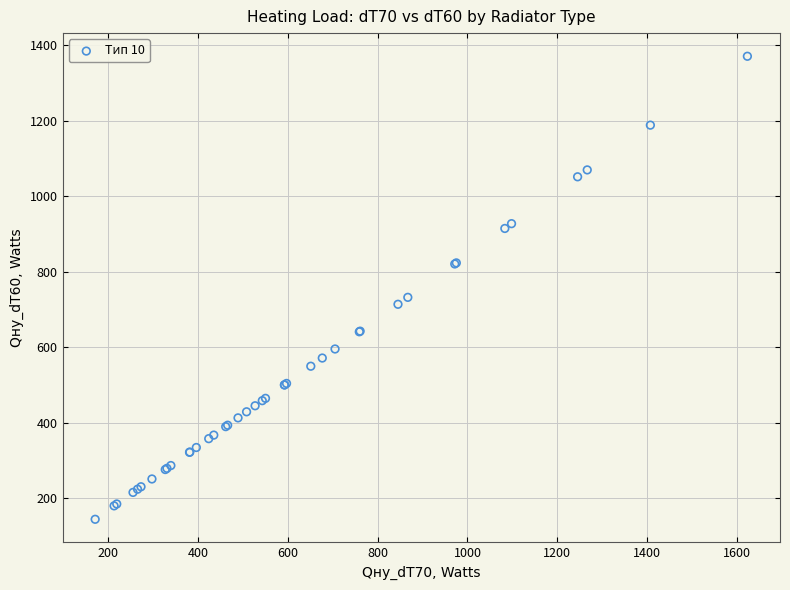

What Y value in the scatter plot is closest to 757?

732.5